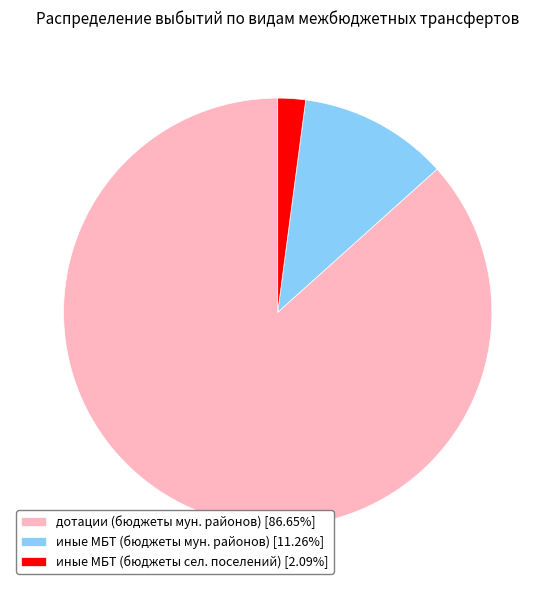

How many slices are in this pie chart?

3